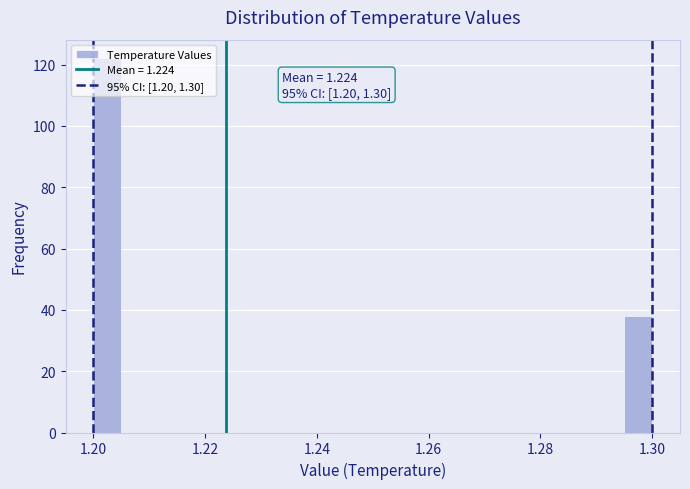

Around what value on the x-axis is the tallest bar? Give the approximate position of its centre, as read against the axis.

1.202